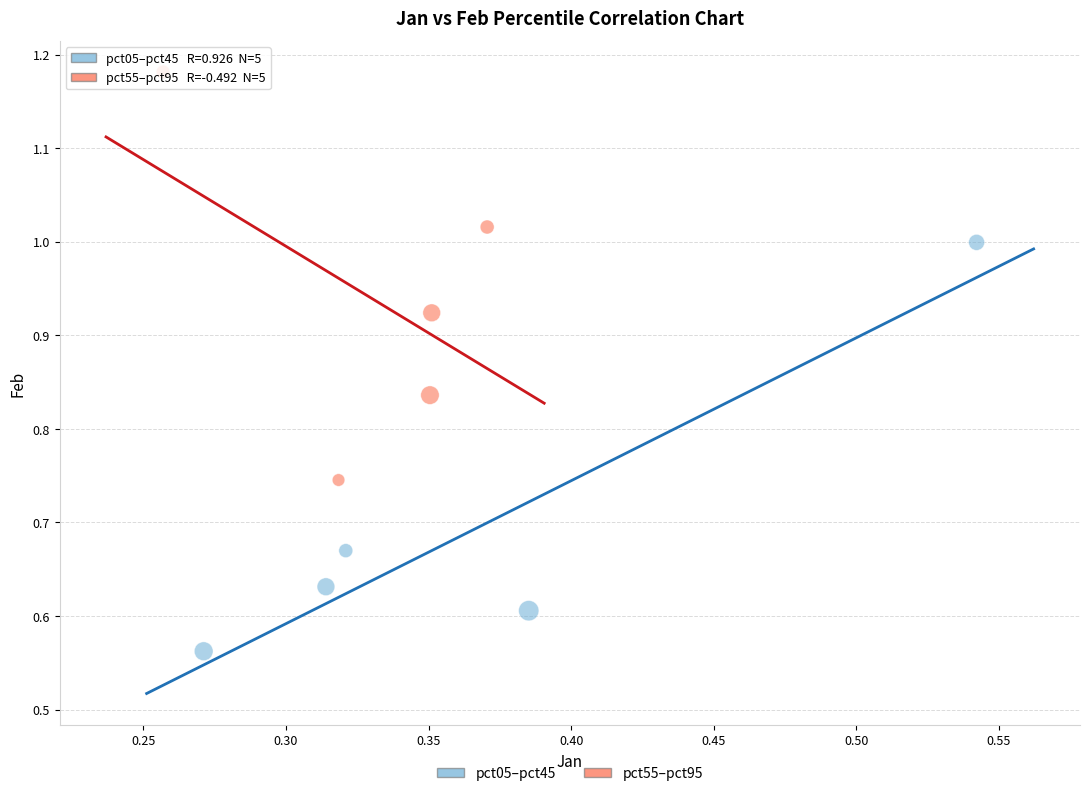

Which series reaches the minimum Y coordinate?

pct05–pct45